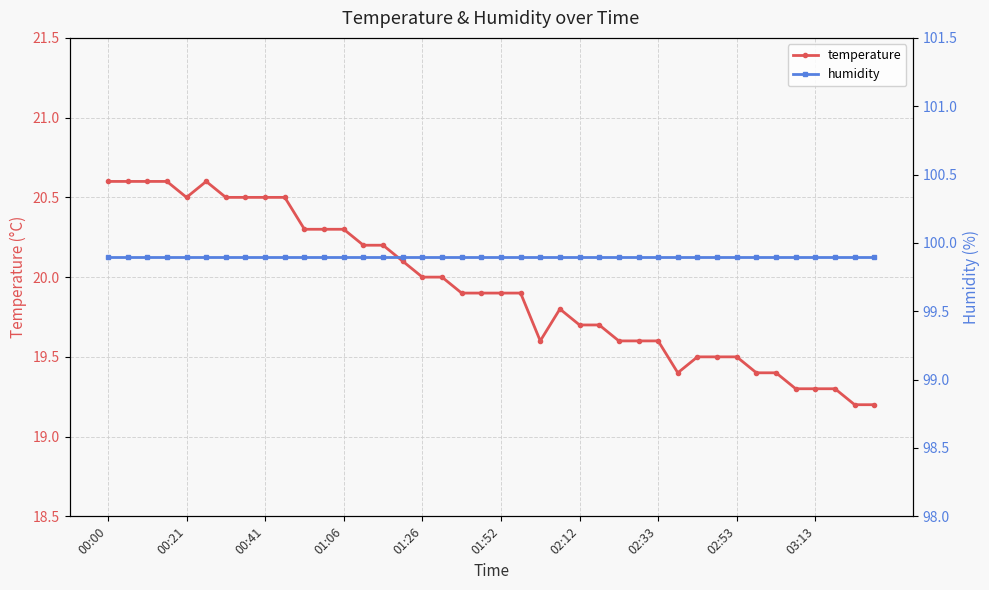

What is the lowest value of the humidity series?

99.9